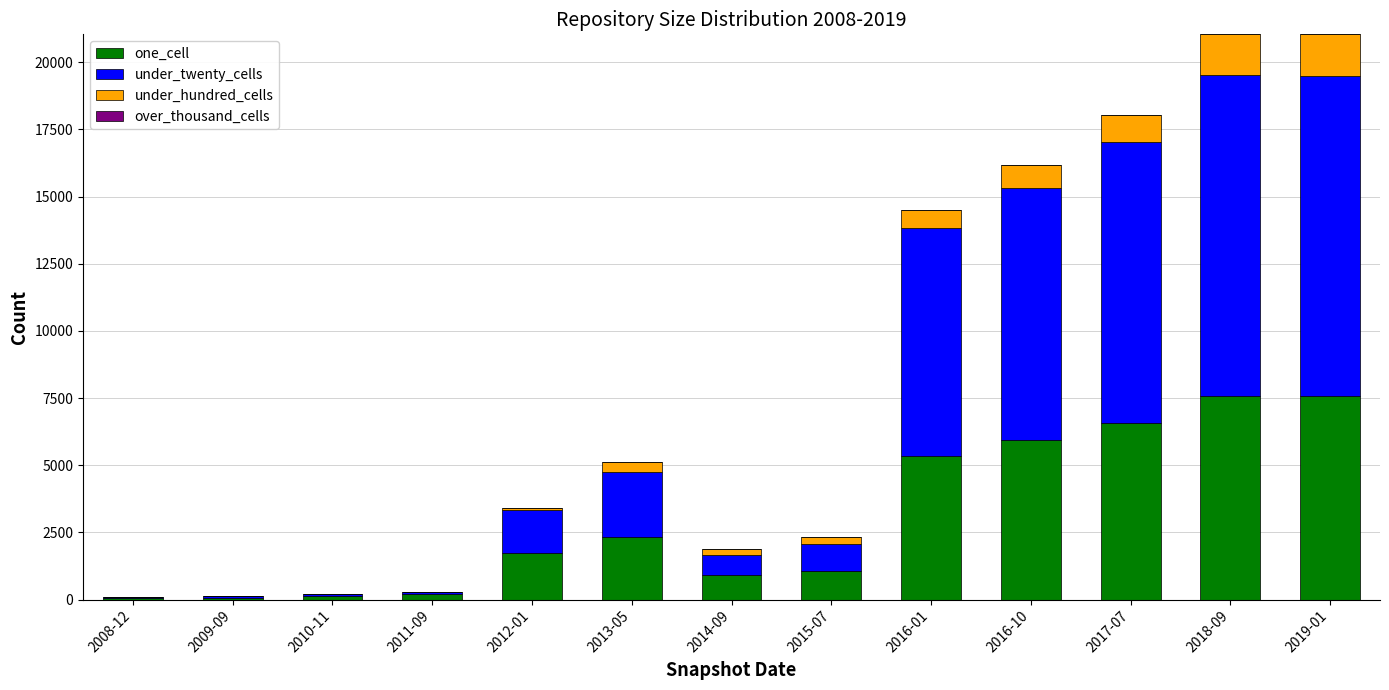

What is the maximum value for one_cell?

7577